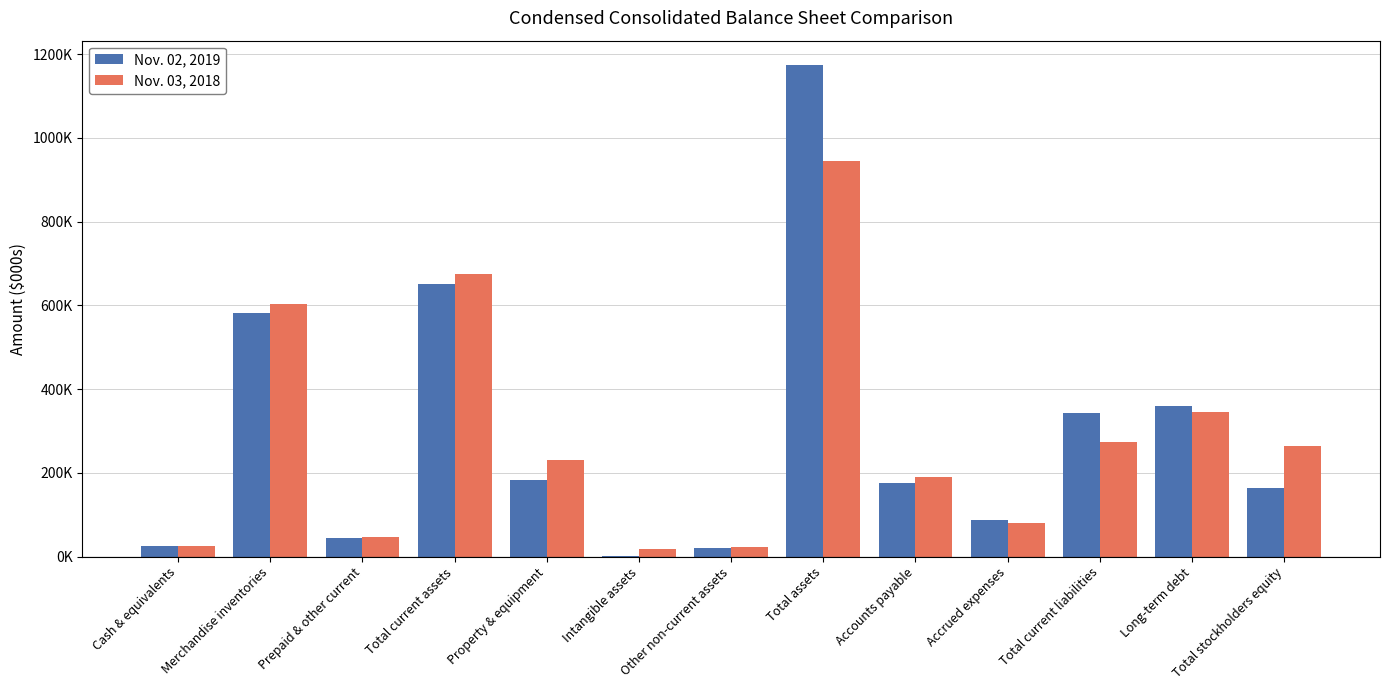

Reading right to left, what are all the values shown in this chart?

Nov. 02, 2019: 163503	360123	343780	86767	176304	1173713	19544	1900	181716	651517	43754	581495	26268
Nov. 03, 2018: 262924	345840	273945	80320	190070	945518	23152	17135	229942	675289	47181	602283	25825